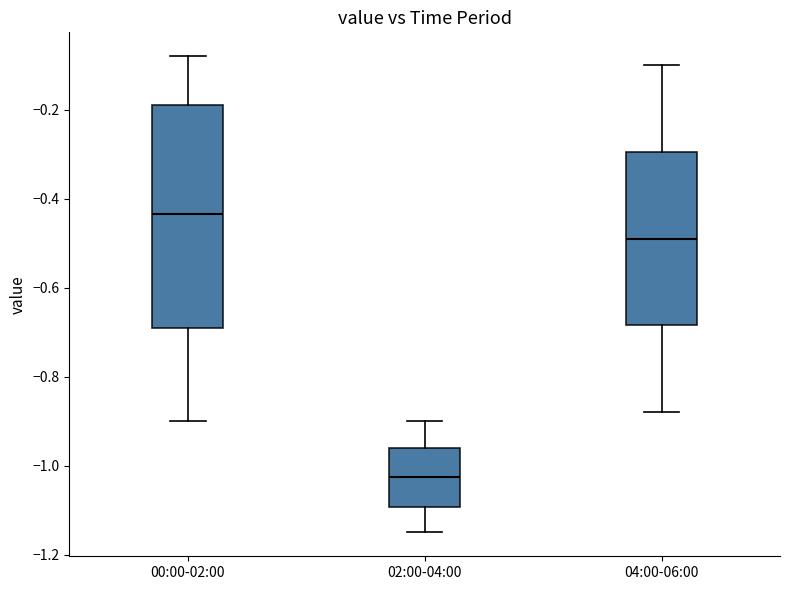

Which box is the tallest, from its lower edge to its upper edge?

00:00-02:00